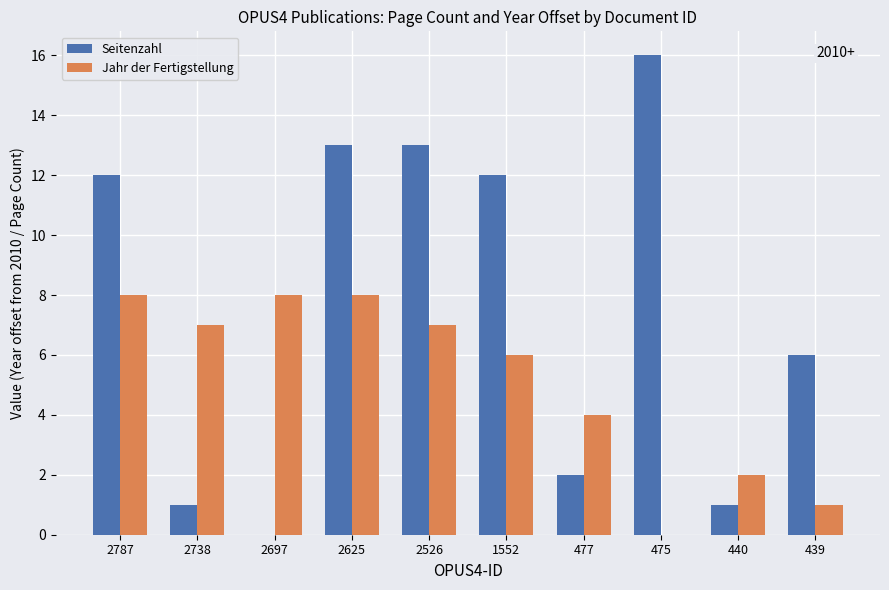

At which label does Jahr der Fertigstellung first exceed 7?

2787